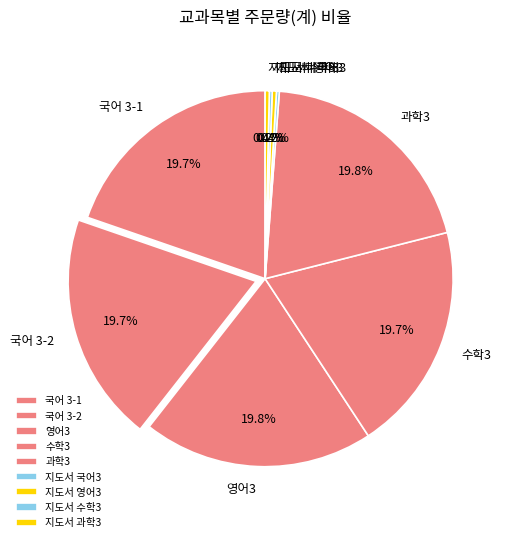

What is the ratio of the value at 과학3 to the value at 영어3?

1.0